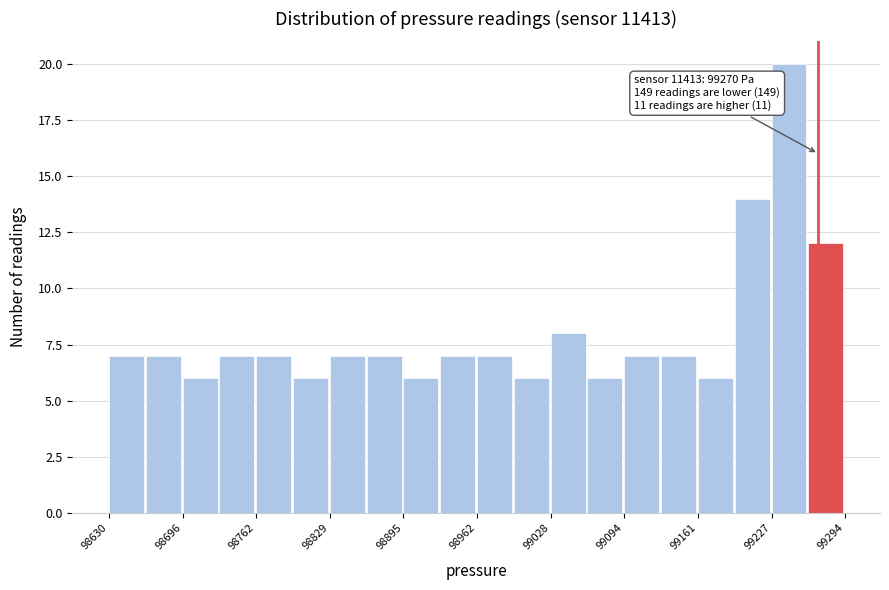

Read against the x-axis, roughly where is the centre of the tallest bar?

99240